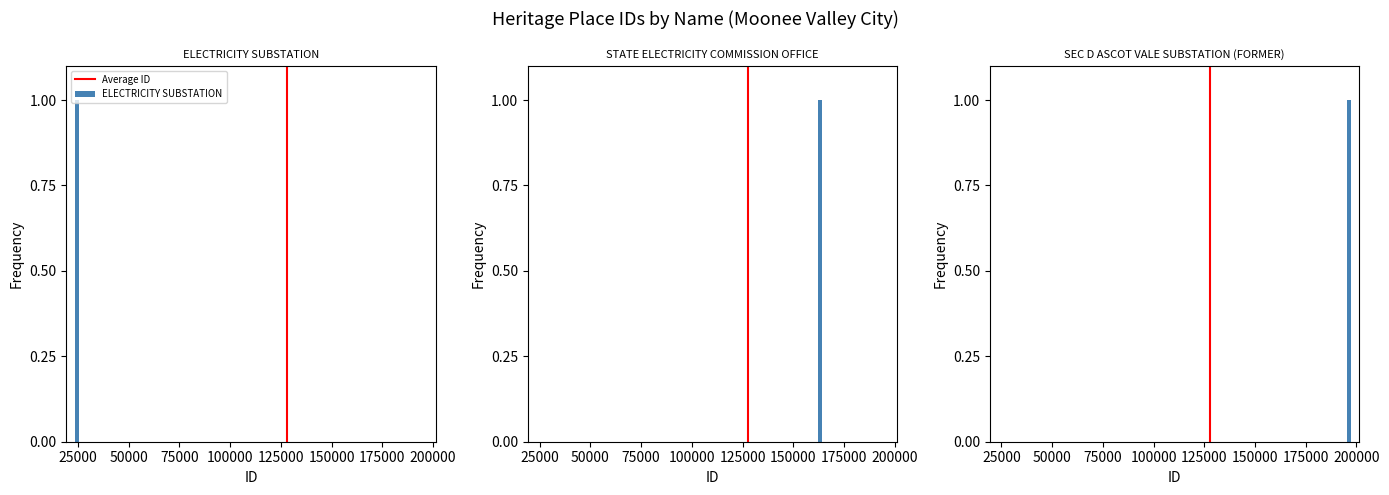

Between 0 and 25000, which is larger?

25000